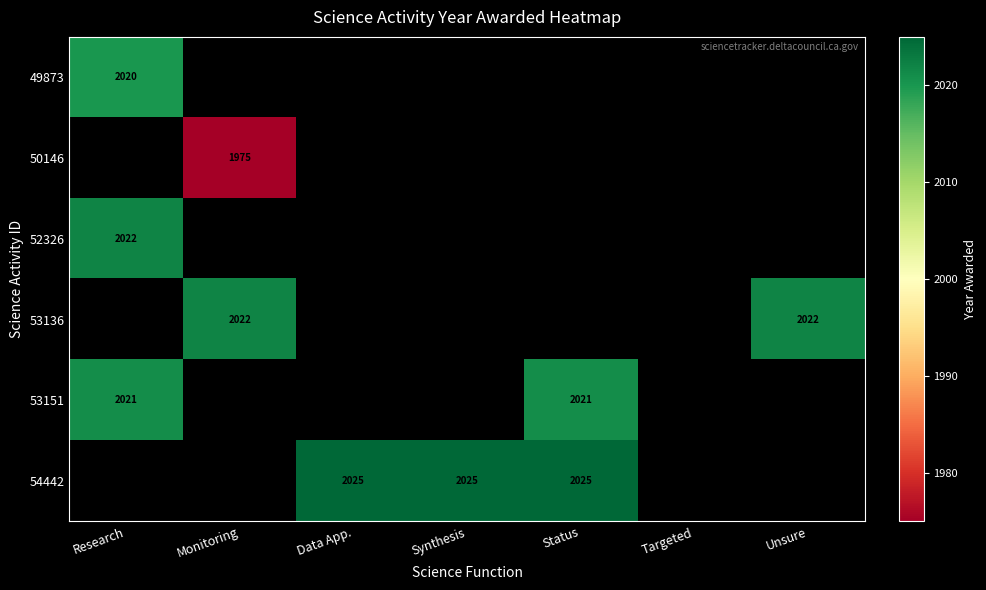

True or false: 53151 has a value of 2021 at Research.

True